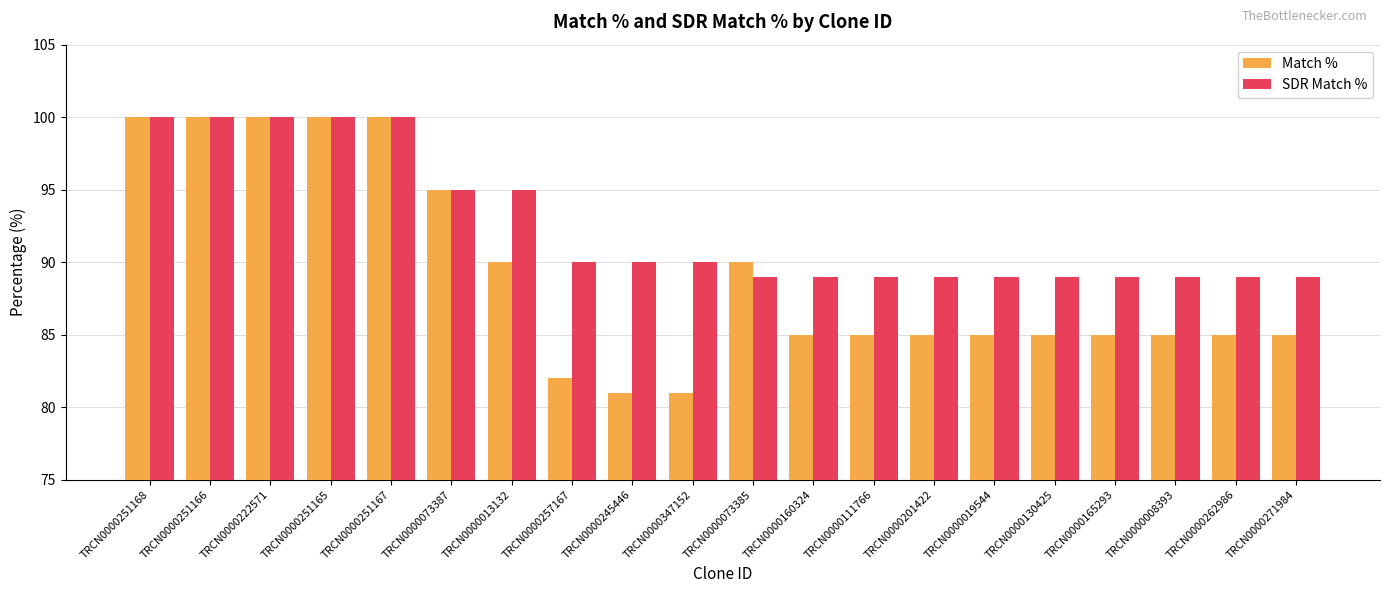

Rank the series by their average value, from lowest to highest.

Match %, SDR Match %